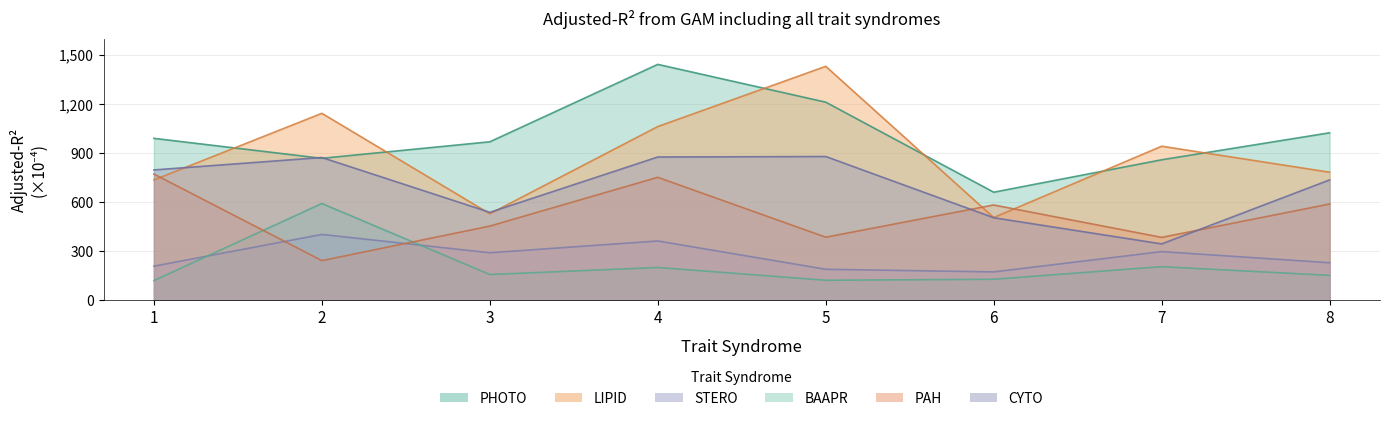

True or false: STERO has a value of 129.4 at 8.

False